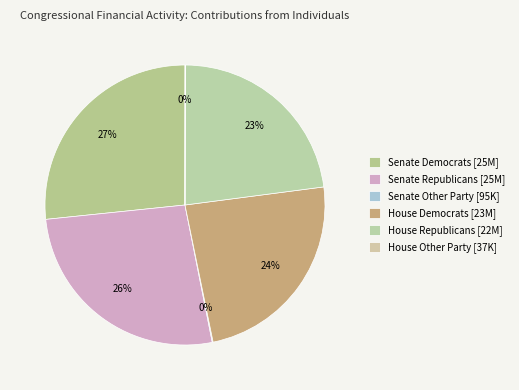

To the nearest percent, what is the combined percentage of House Other Party and House Democrats?

24%